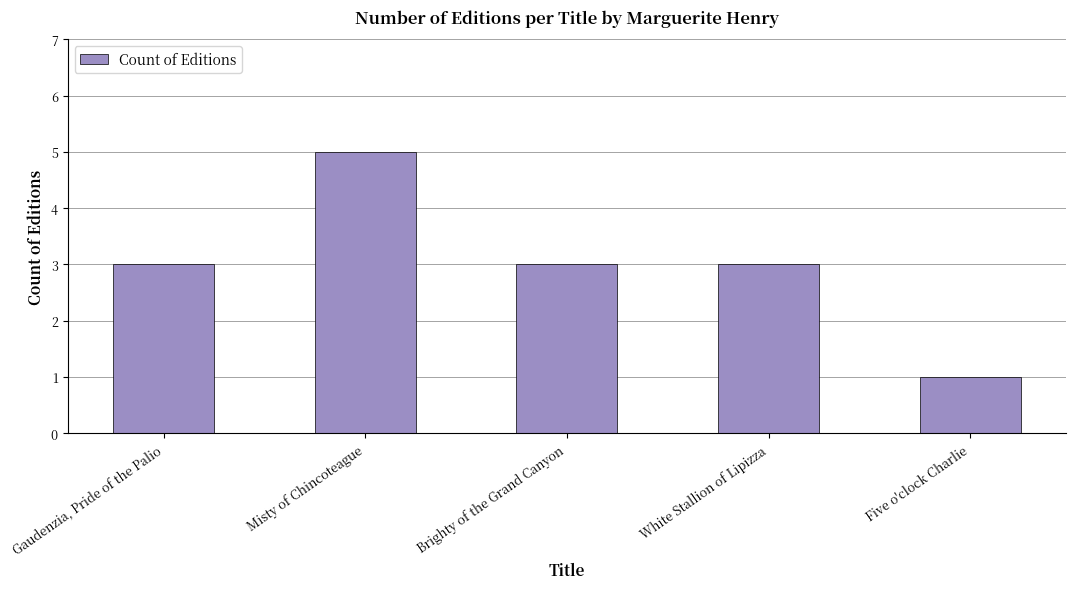

Which label corresponds to the smallest value in the chart?

Five o'clock Charlie